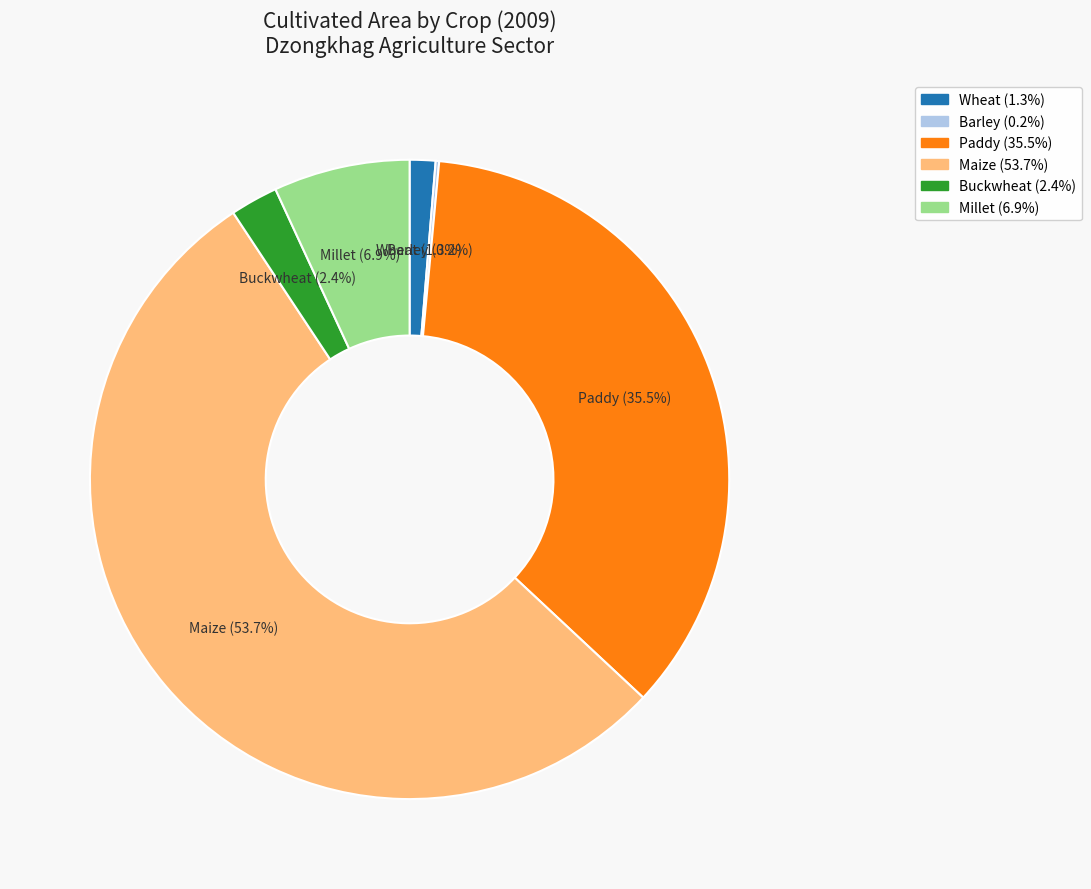

To the nearest percent, what is the average slice percentage?

17%